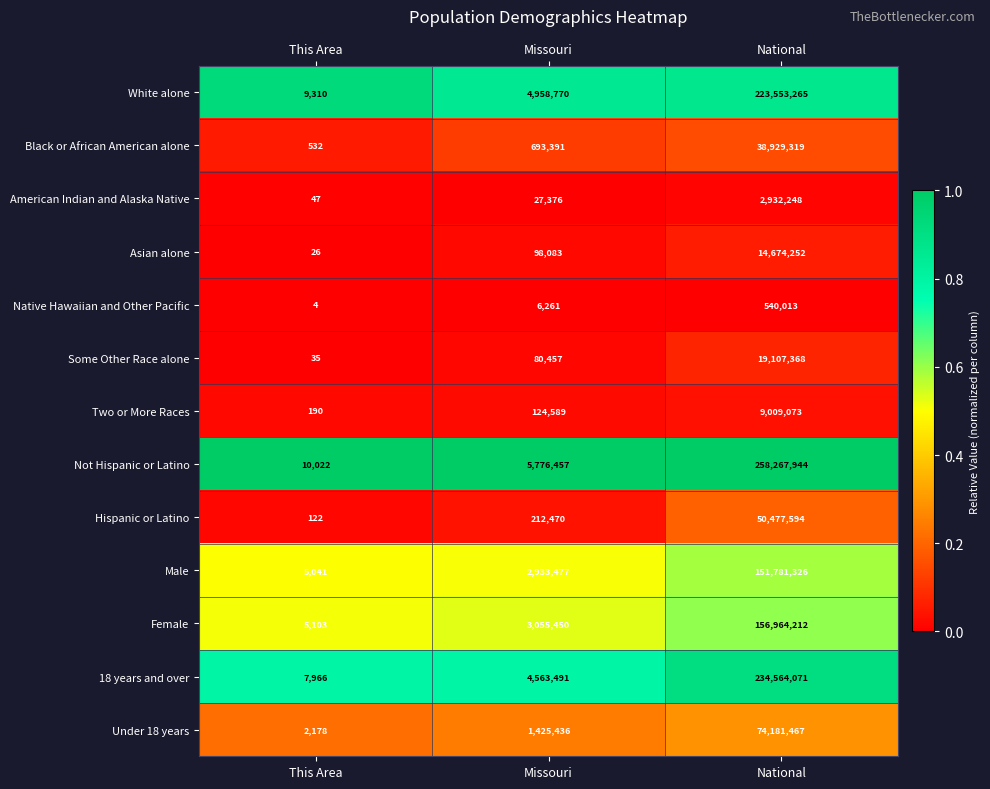

Where is 18 years and over nearest to the value 117286018?

Missouri